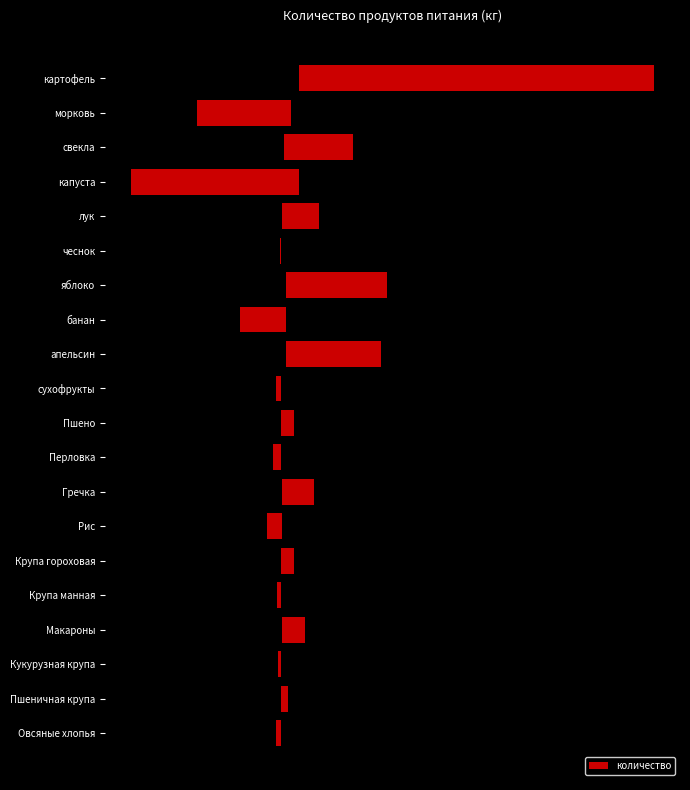

What is the minimum value shown in the chart?

6